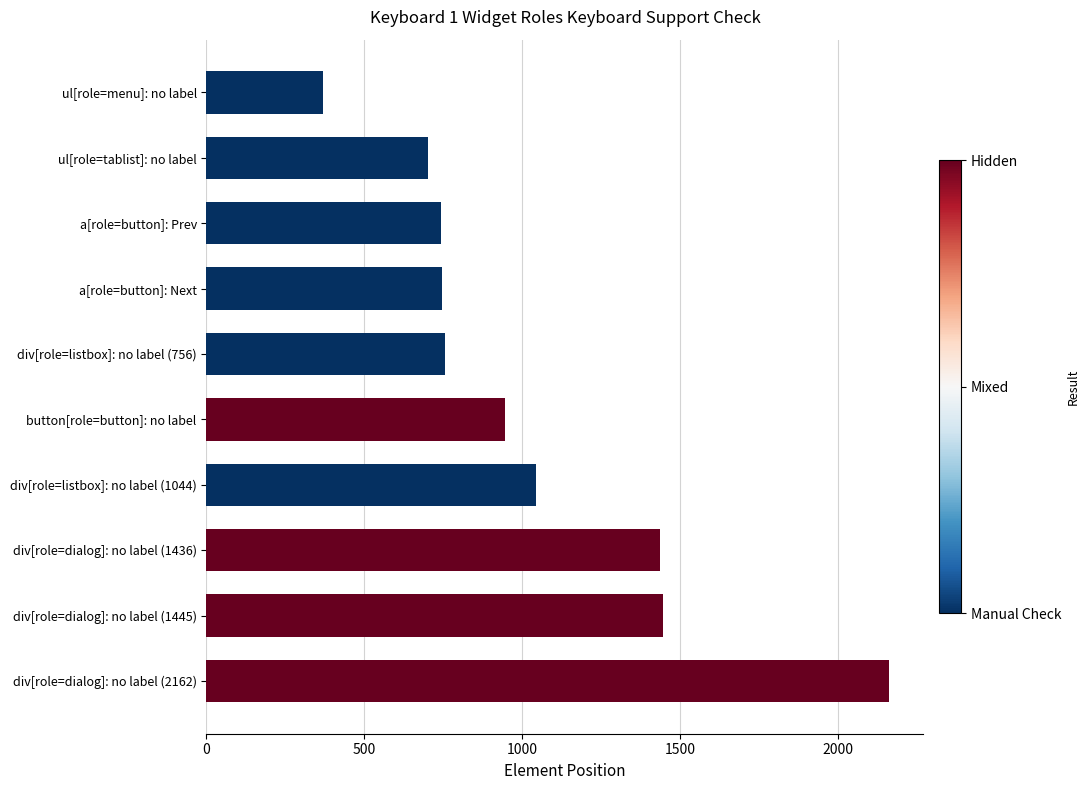

Between div[role=dialog]: no label (2162) and ul[role=tablist]: no label, which is larger?

div[role=dialog]: no label (2162)